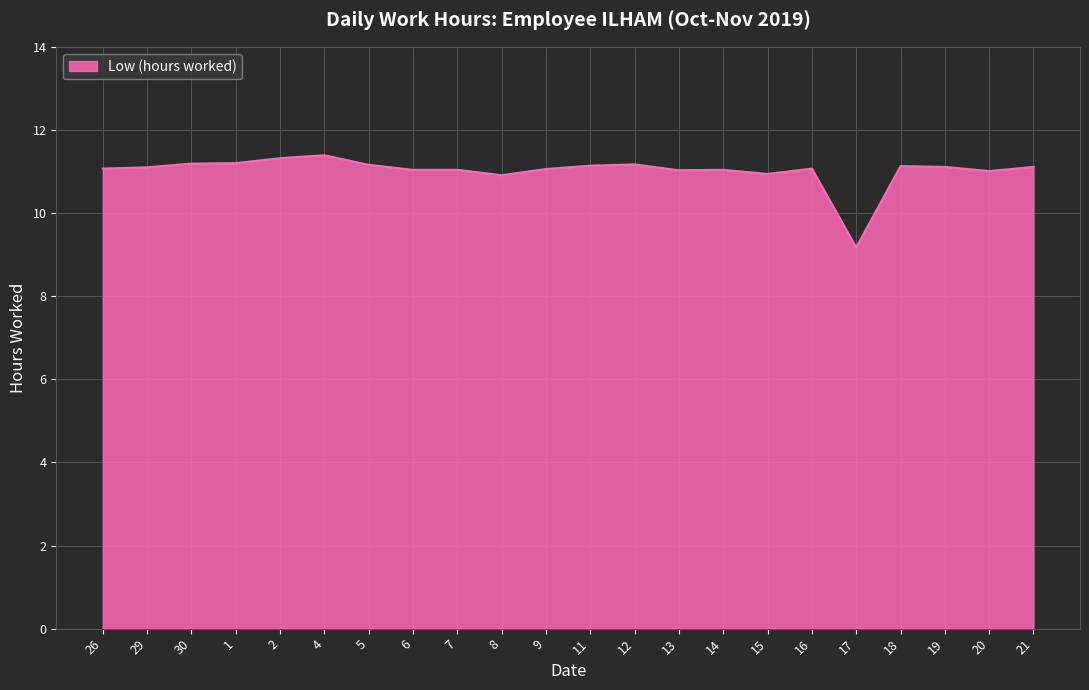

Approximately how many times larger is the value at 30 compared to 1?

1.0